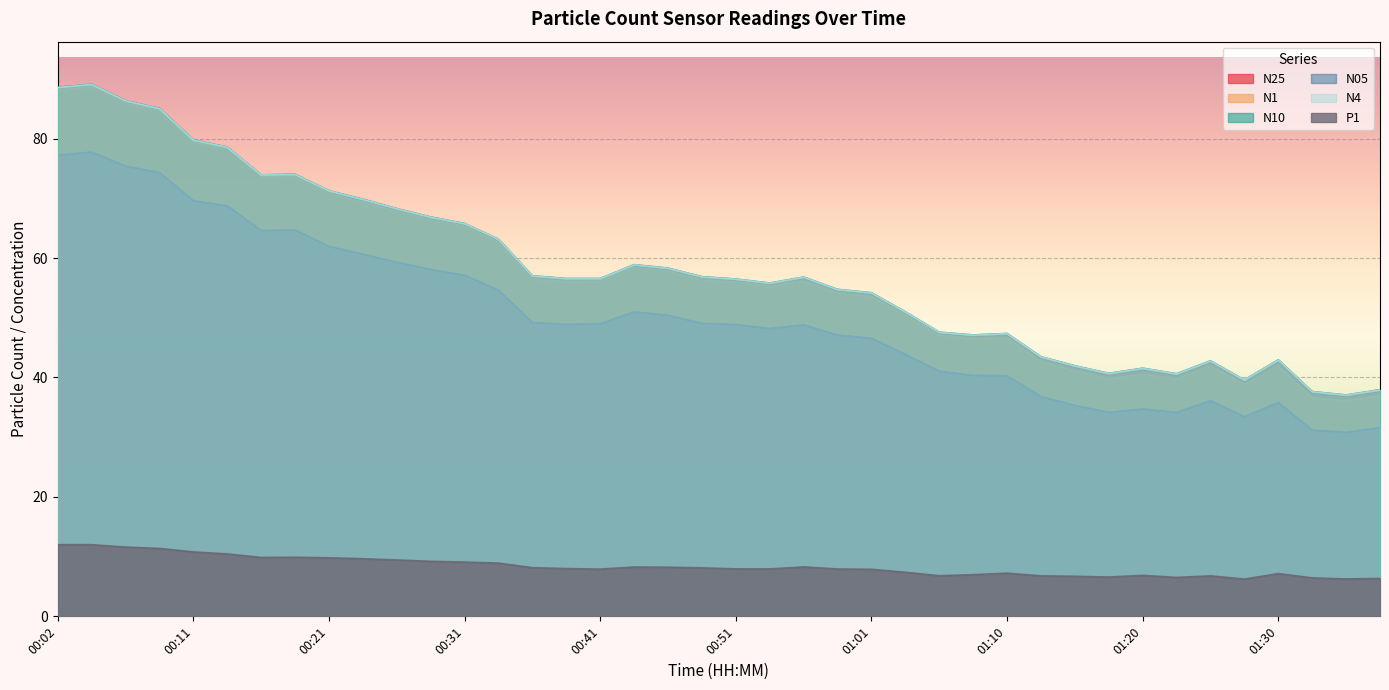

At which category is the sum across all series the highest?

00:04